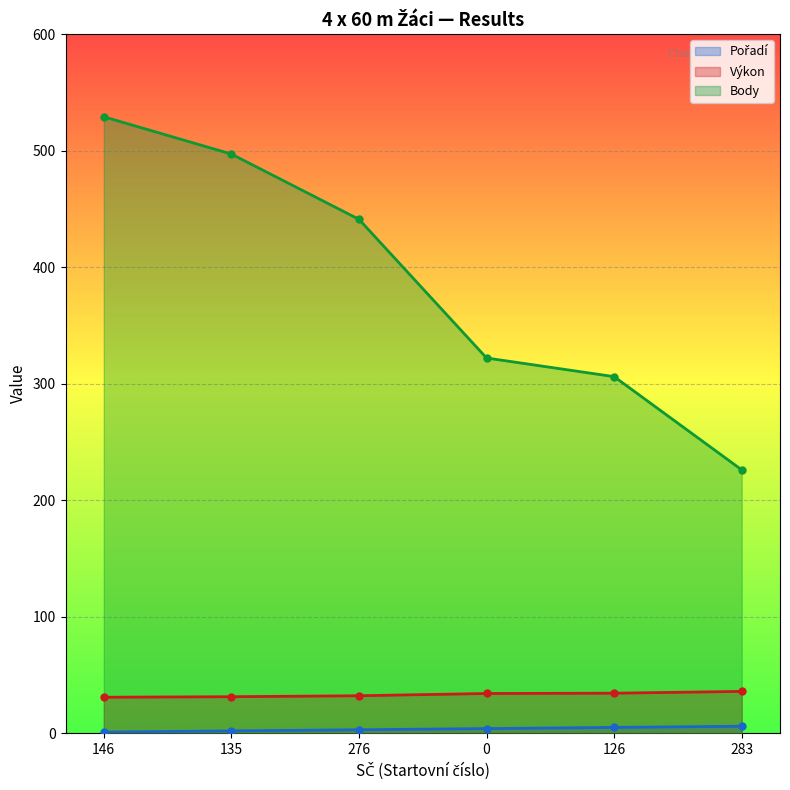

Rank the categories by Pořadí value from highest to lowest.

283, 126, 0, 276, 135, 146